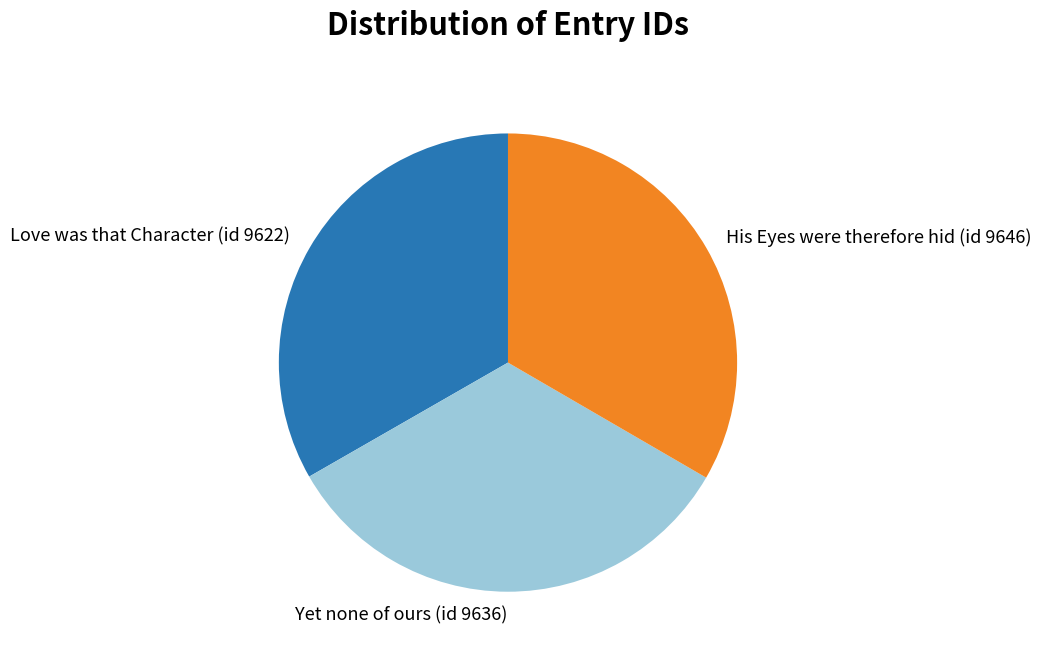

Does His Eyes were therefore hid (id 9646) account for over 50% of the chart?

No